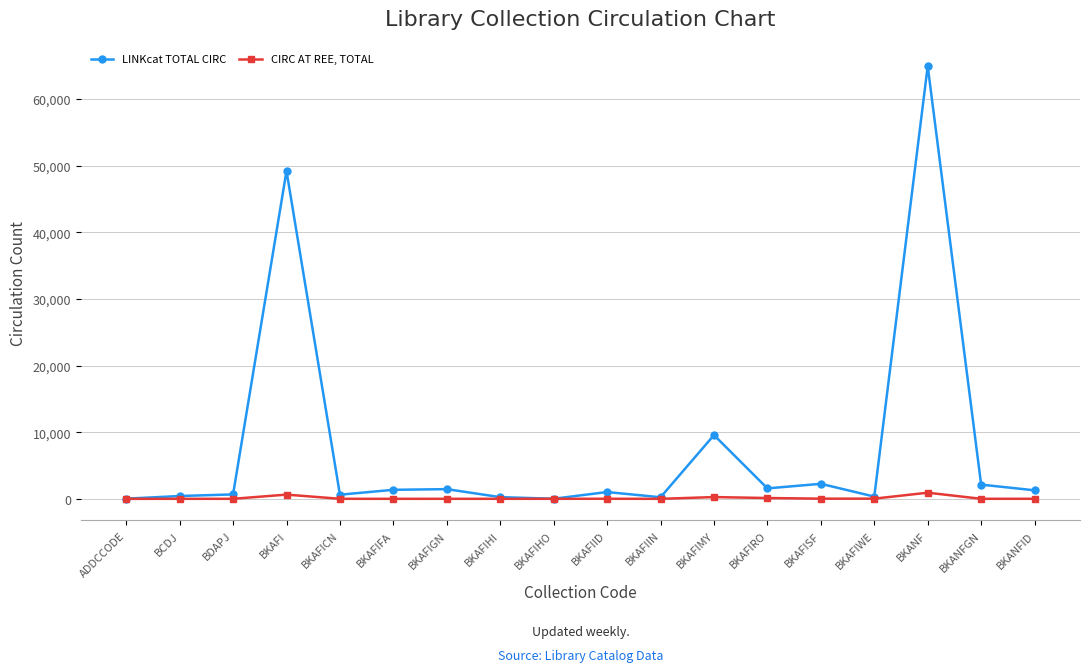

Is this an area chart (filled region under the line)?

No